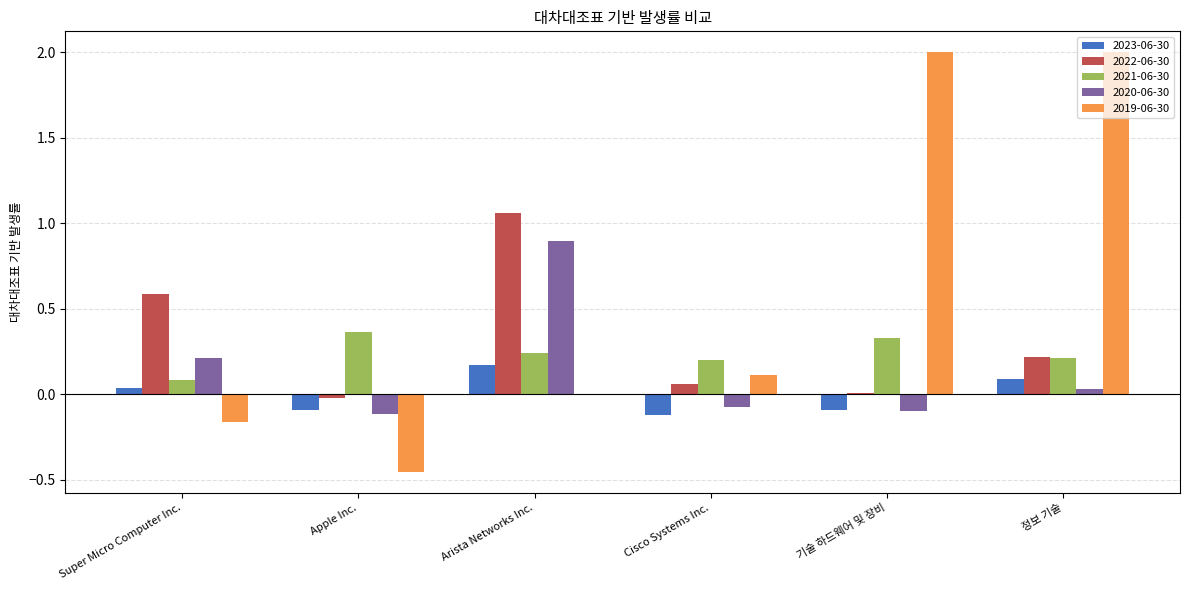

Is the value of 2023-06-30 at Super Micro Computer Inc. greater than the value of 2019-06-30 at Arista Networks Inc.?

Yes